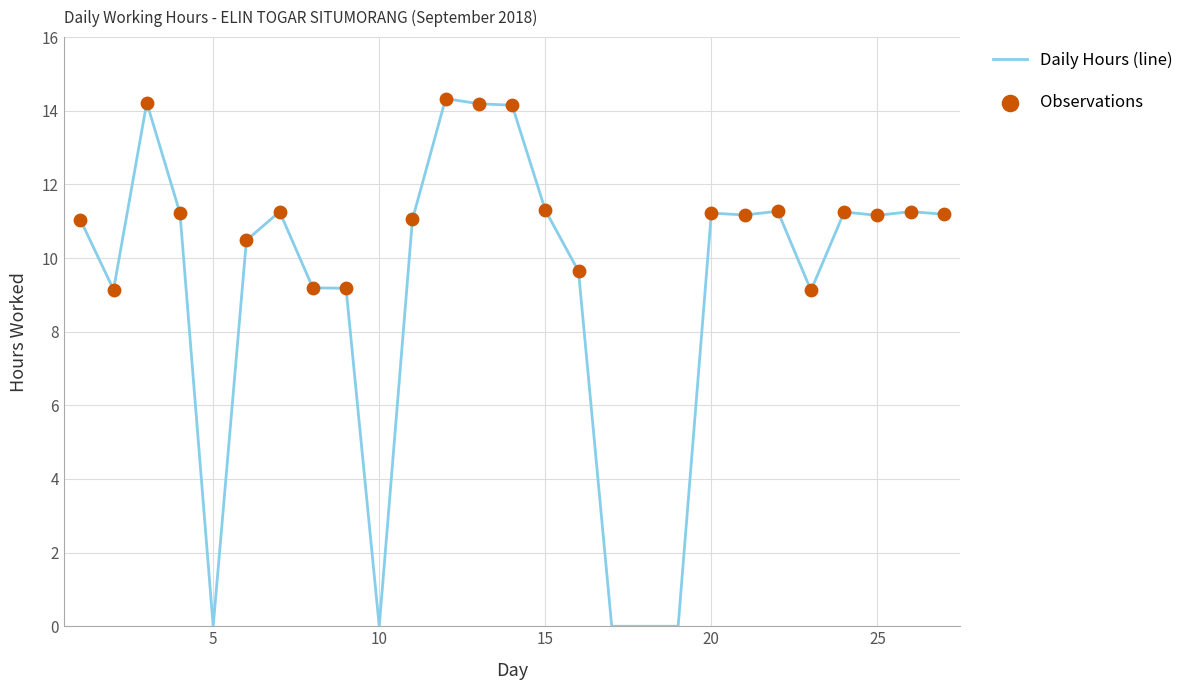

What is the maximum value shown in the chart?

14.3